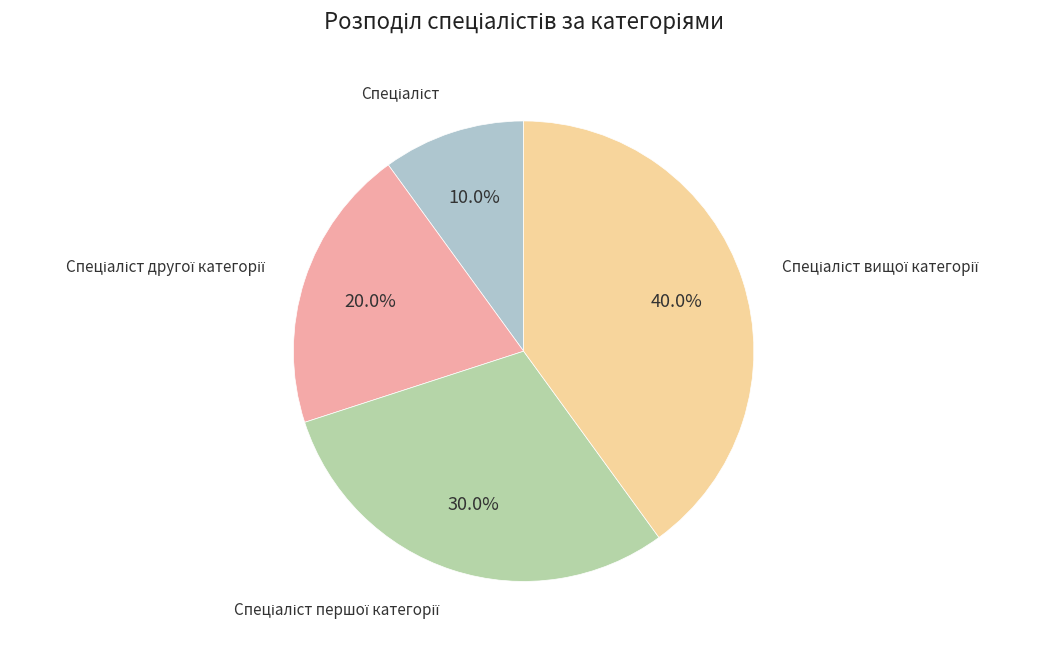

Does any single category account for the majority?

No